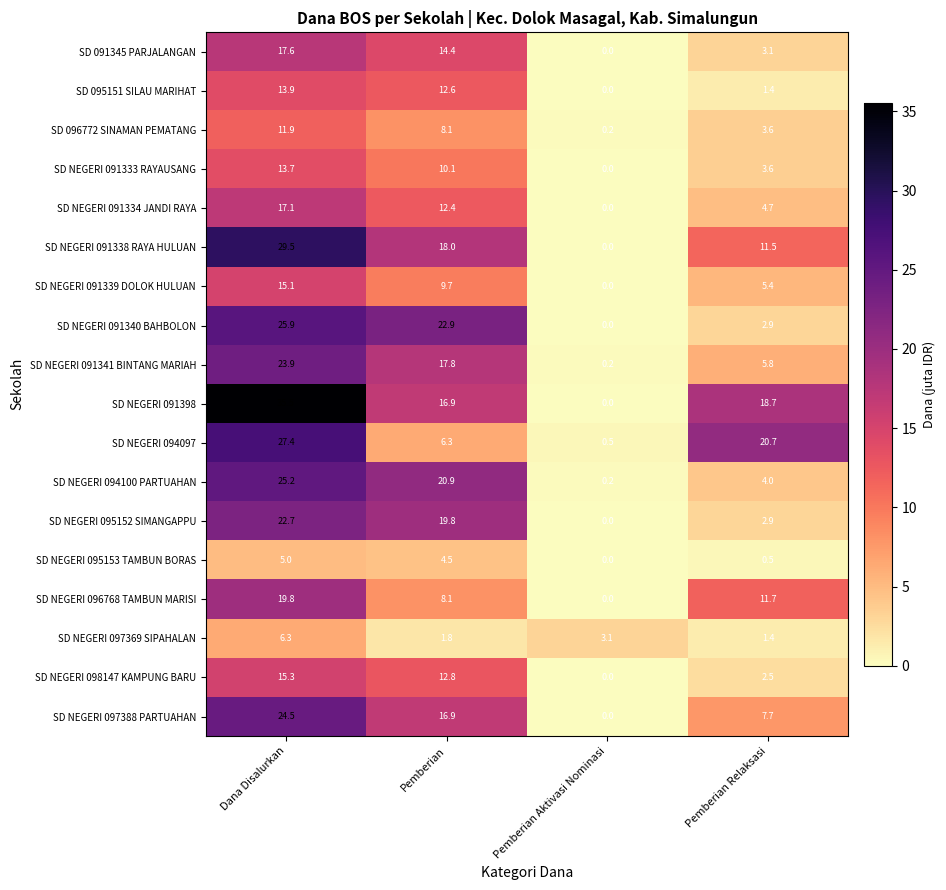

True or false: SD NEGERI 094097 has a value of 6.7 at Pemberian Relaksasi.

False